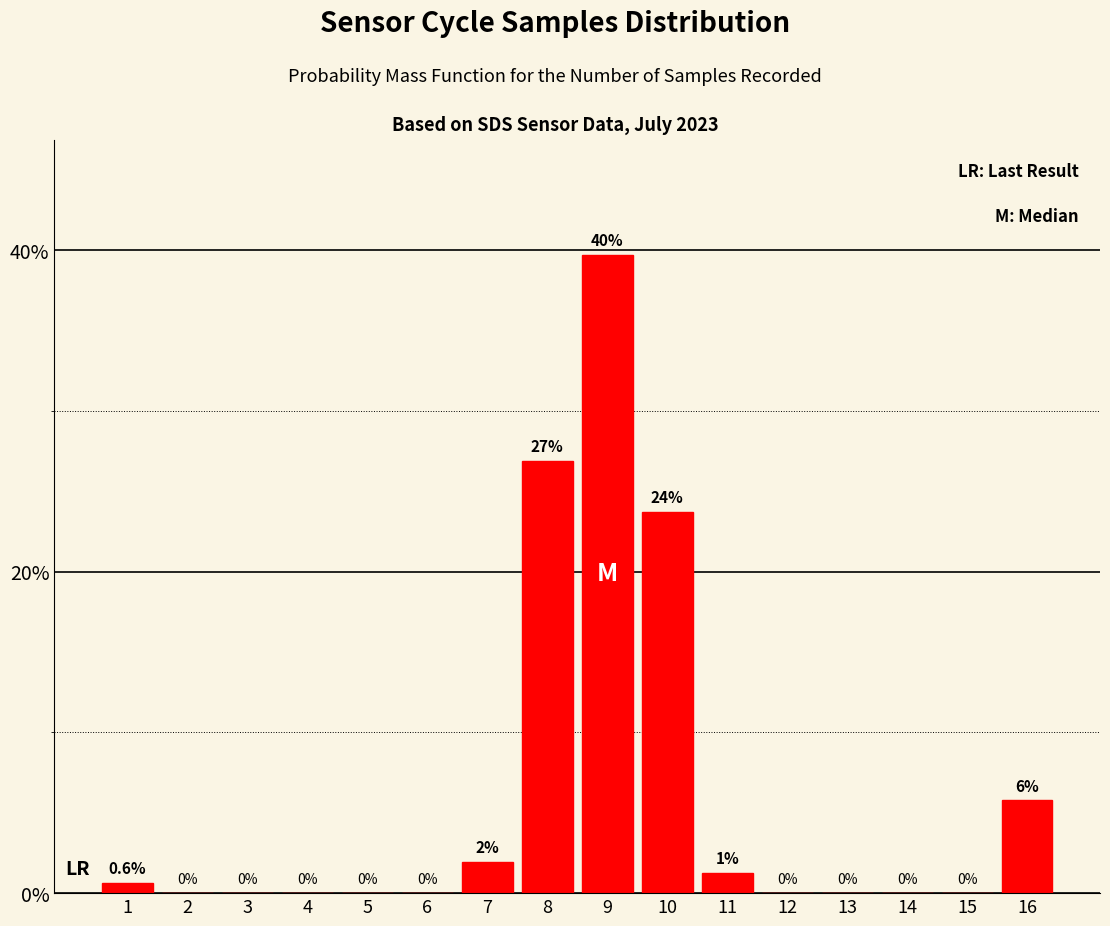

True or false: the data shows 0.6 at 1.

True